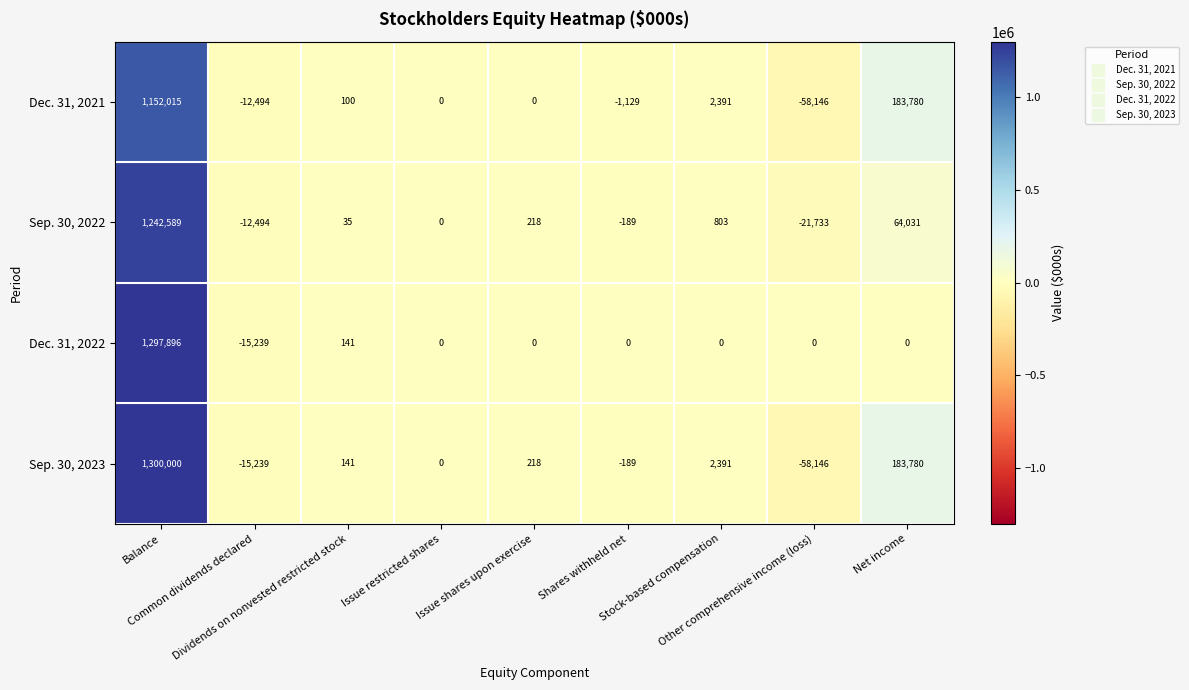

What is the spread (max minus min) of values at Stock-based compensation?

2391